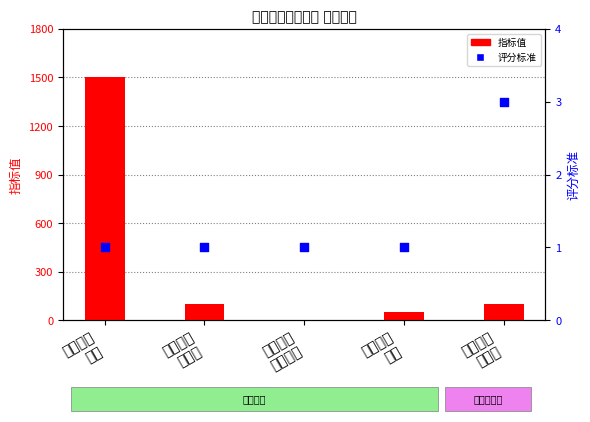

Which series contains the lowest Y value?

指标值